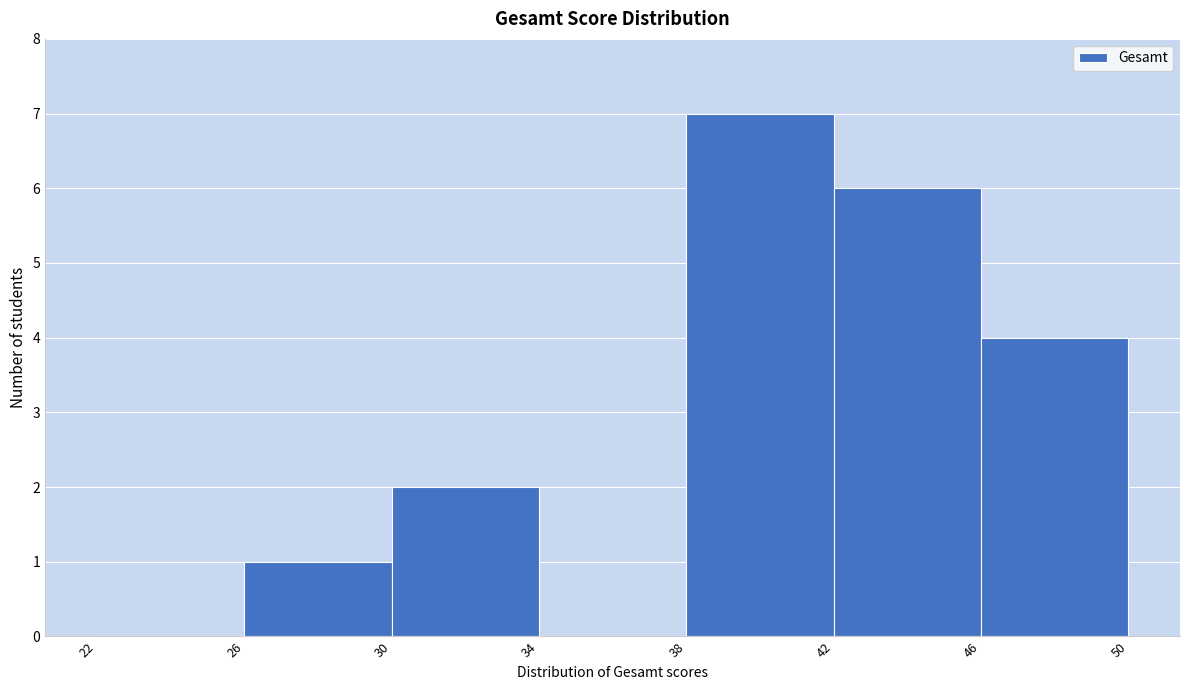

Over which range of the x-axis is the bar tallest?

38 to 42